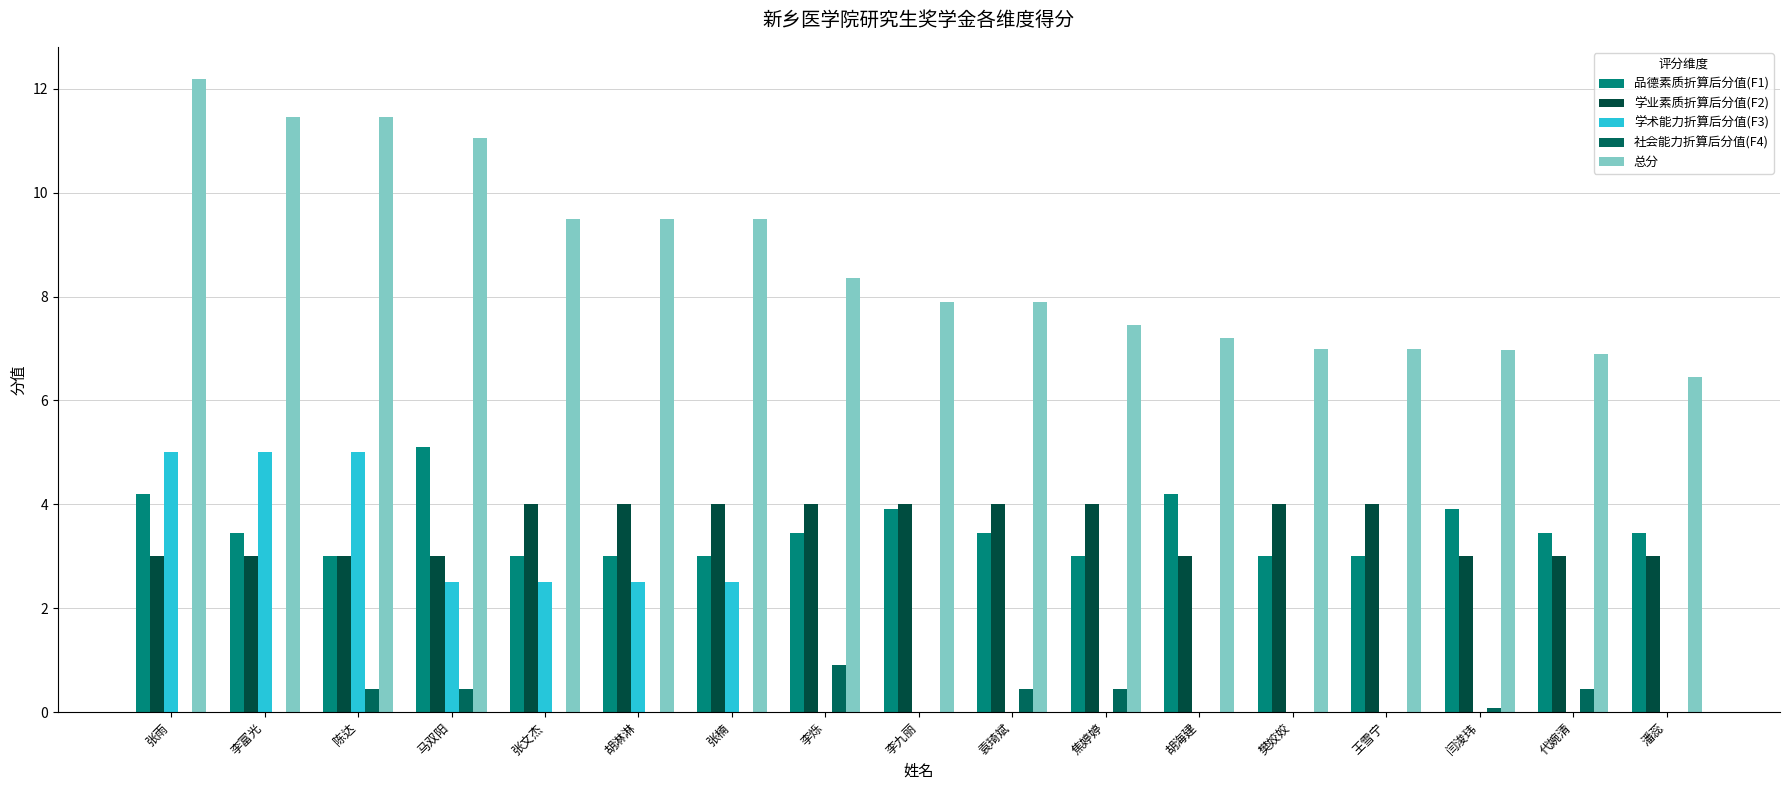

Count the 学业素质折算后分值(F2) values in the range 3 to 4.

17